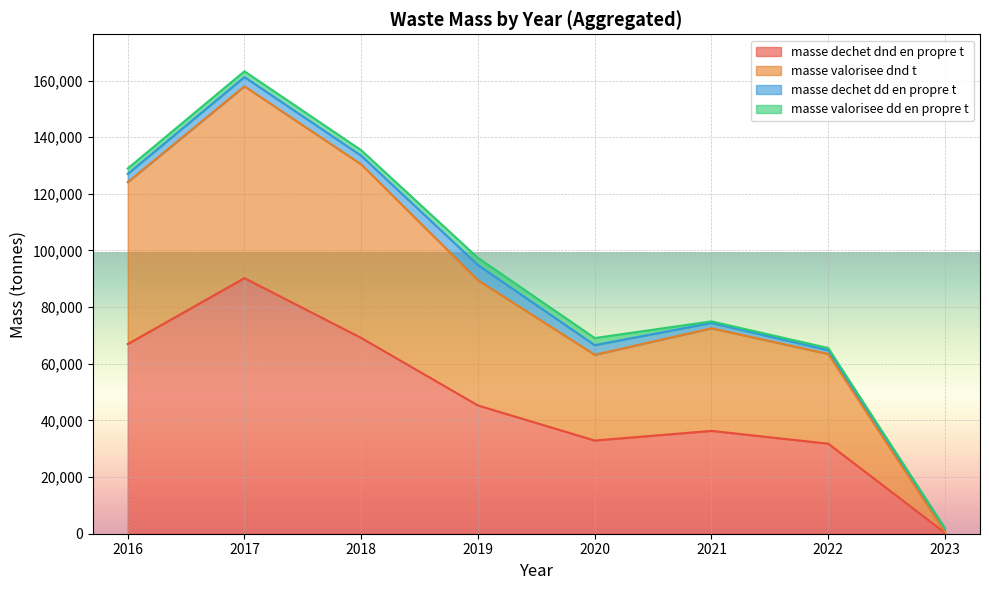

Which series has the largest range (max minus min)?

masse_dechet_dnd_en_propre_t